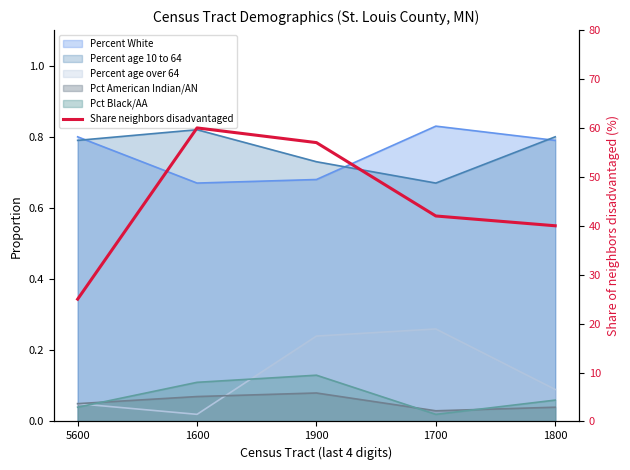

How many data points are less than 42?

2